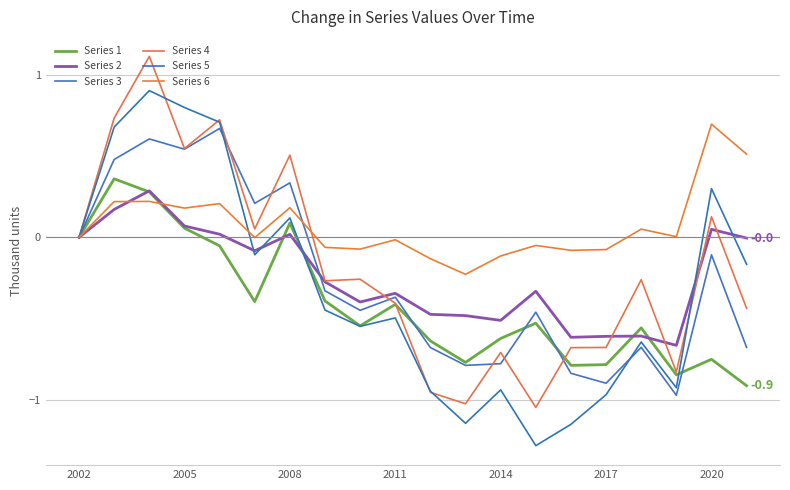

Reading right to left, list all the values displayed in this chart.

Series 1: -0.9	-0.8	-0.8	-0.6	-0.8	-0.8	-0.5	-0.6	-0.8	-0.6	-0.4	-0.5	-0.4	0.1	-0.4	-0.1	0.1	0.3	0.4	0.0
Series 2: -0.0	0.0	-0.7	-0.6	-0.6	-0.6	-0.3	-0.5	-0.5	-0.5	-0.3	-0.4	-0.3	0.0	-0.1	0.0	0.1	0.3	0.2	0.0
Series 3: -0.7	-0.1	-1.0	-0.7	-0.9	-0.8	-0.5	-0.8	-0.8	-0.7	-0.4	-0.4	-0.3	0.3	0.2	0.7	0.5	0.6	0.5	0.0
Series 4: -0.4	0.1	-0.8	-0.3	-0.7	-0.7	-1.0	-0.7	-1.0	-1.0	-0.4	-0.3	-0.3	0.5	0.1	0.7	0.5	1.1	0.7	0.0
Series 5: -0.2	0.3	-0.9	-0.6	-1.0	-1.2	-1.3	-0.9	-1.1	-0.9	-0.5	-0.5	-0.4	0.1	-0.1	0.7	0.8	0.9	0.7	0.0
Series 6: 0.5	0.7	0.0	0.1	-0.1	-0.1	-0.0	-0.1	-0.2	-0.1	-0.0	-0.1	-0.1	0.2	-0.0	0.2	0.2	0.2	0.2	0.0